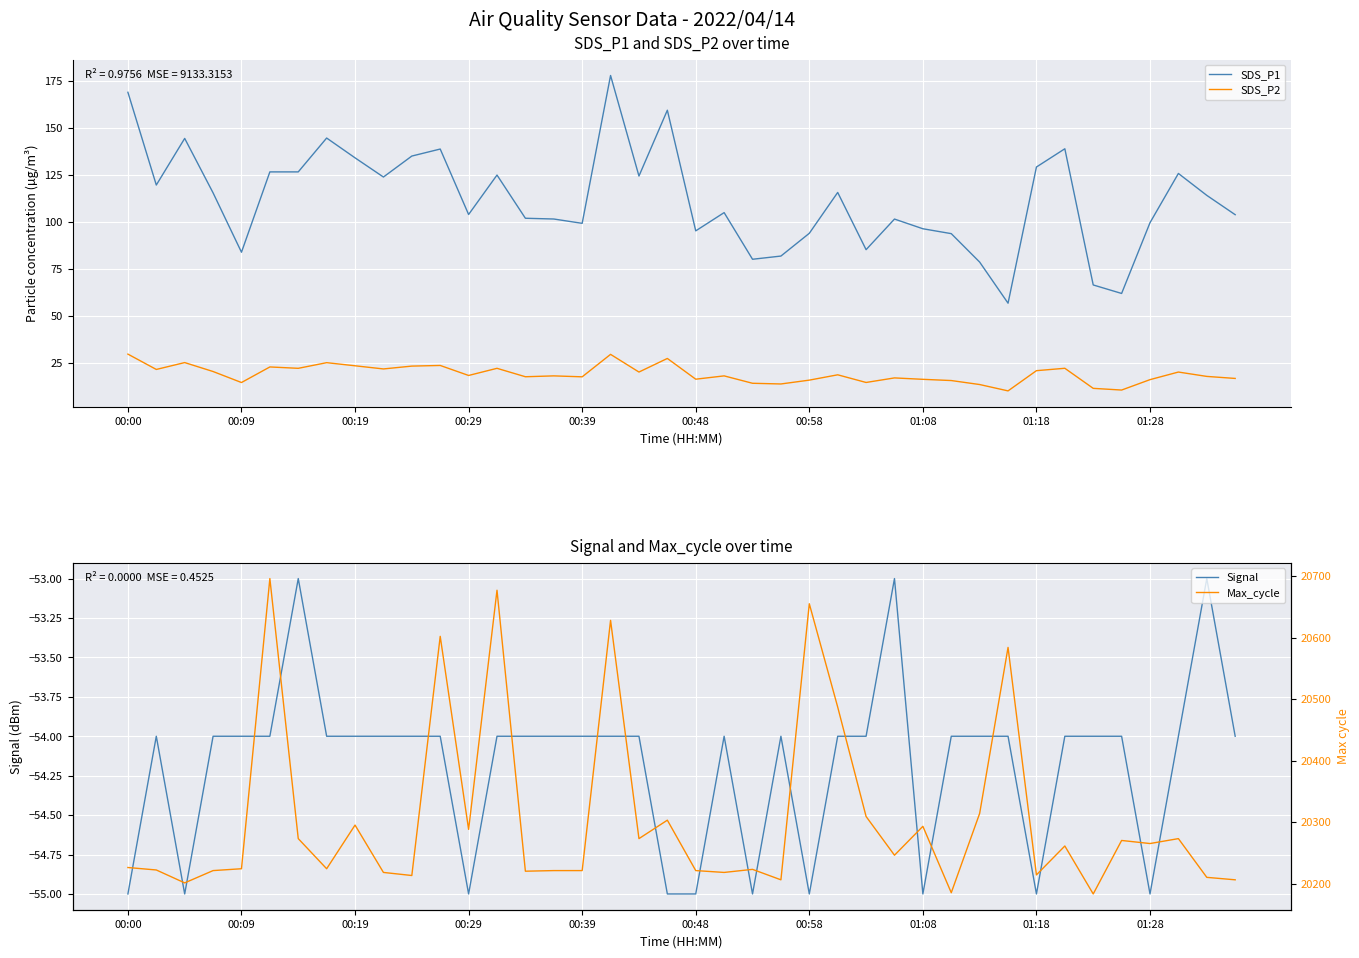

True or false: SDS_P1 has more than 0 points higher than both neighbors.

True